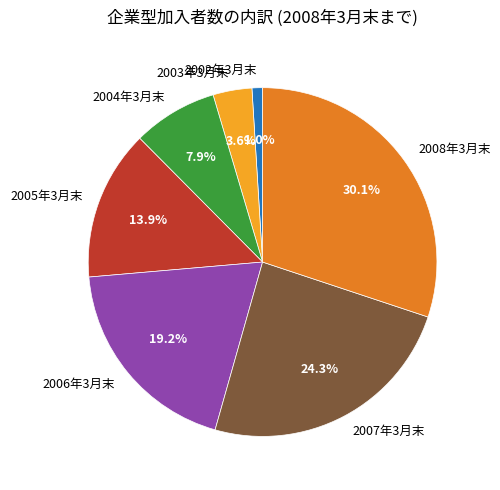

Which category has the biggest portion of the pie?

2008年3月末